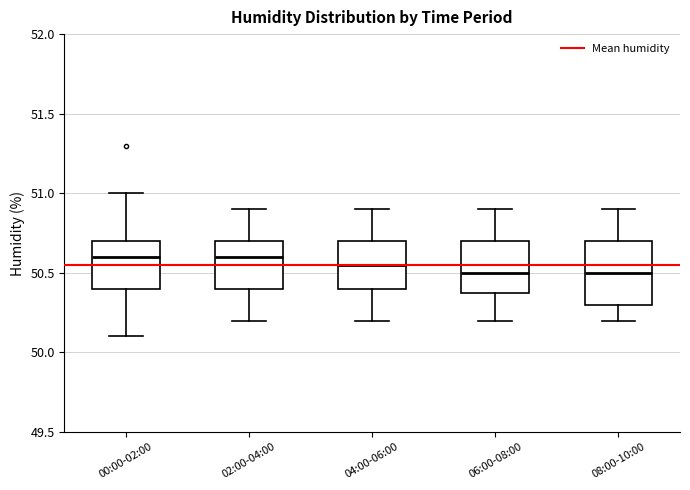

Comparing the boxes themselves (not the whiskers), which one is the tallest?

08:00-10:00